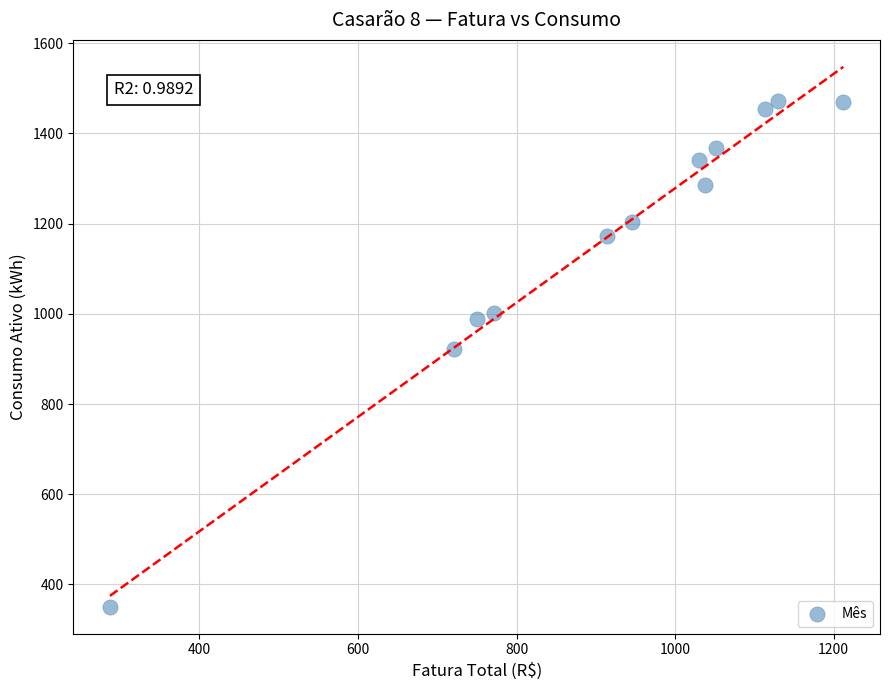

What is the range of Y values (max minus min)?

1121